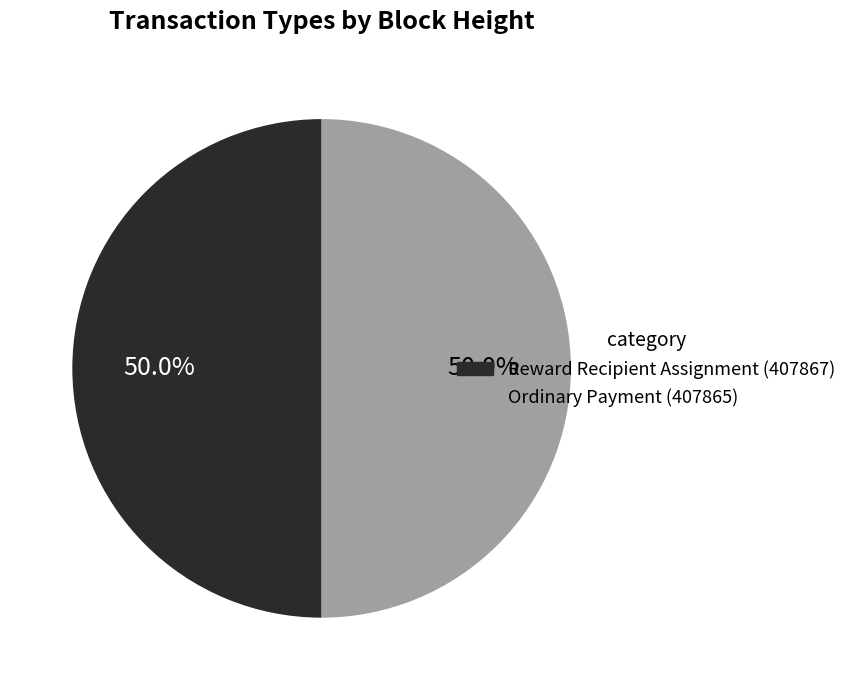

How many slices are in this pie chart?

2